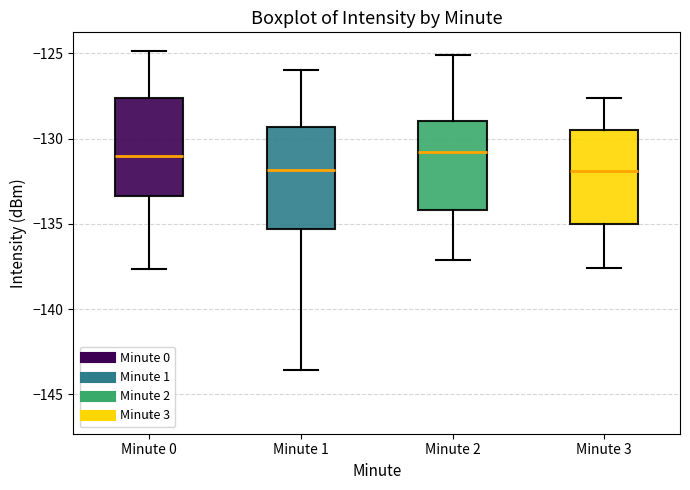

Reading left to right, read every box against the y-axis: the position of its median line, the range the box covers, and the ends of its whiskers. The values are not printed on the chart, so give them approximately, as read against the axis.

Minute 0: median -131.0, box -133.5 to -127.5, whiskers -137.5 to -125.0
Minute 1: median -132.0, box -135.5 to -129.5, whiskers -143.5 to -126.0
Minute 2: median -131.0, box -134.0 to -129.0, whiskers -137.0 to -125.0
Minute 3: median -132.0, box -135.0 to -129.5, whiskers -137.5 to -127.5